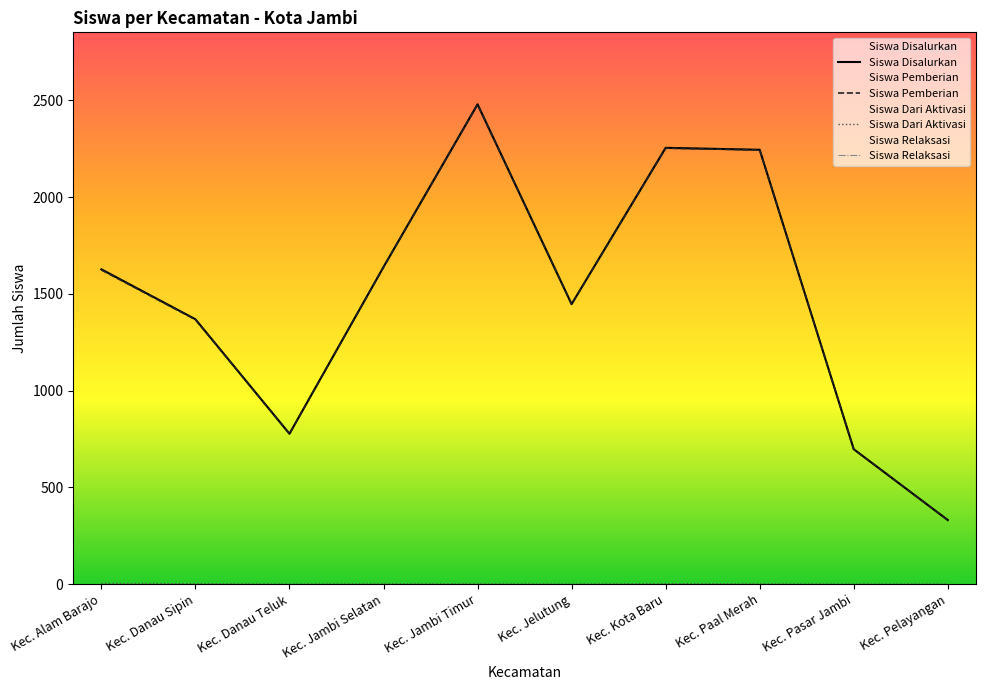

At which category is the sum across all series the highest?

Kec. Jambi Timur